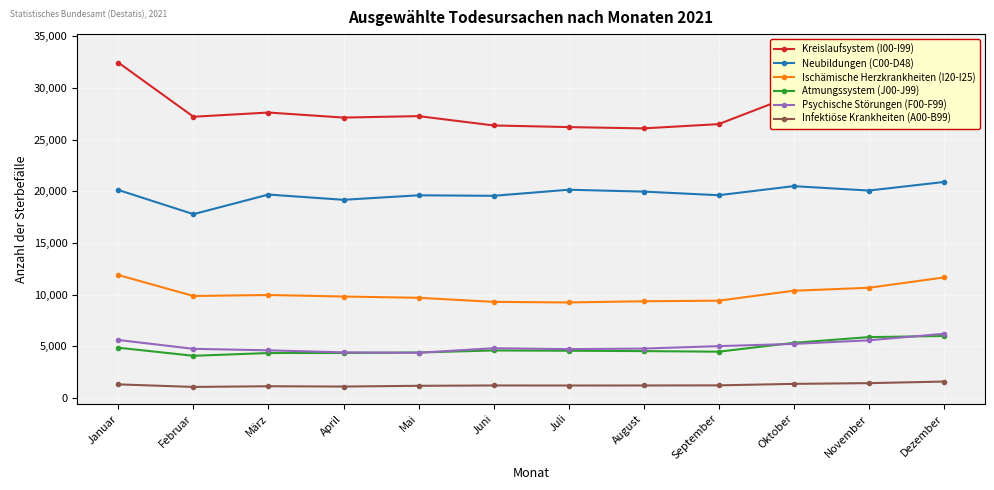

What is the average value of the Psychische Störungen (F00-F99) series?

4999